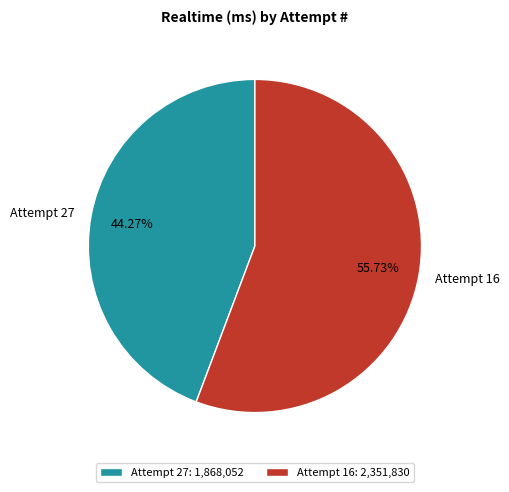

To the nearest percent, what is the average slice percentage?

50%